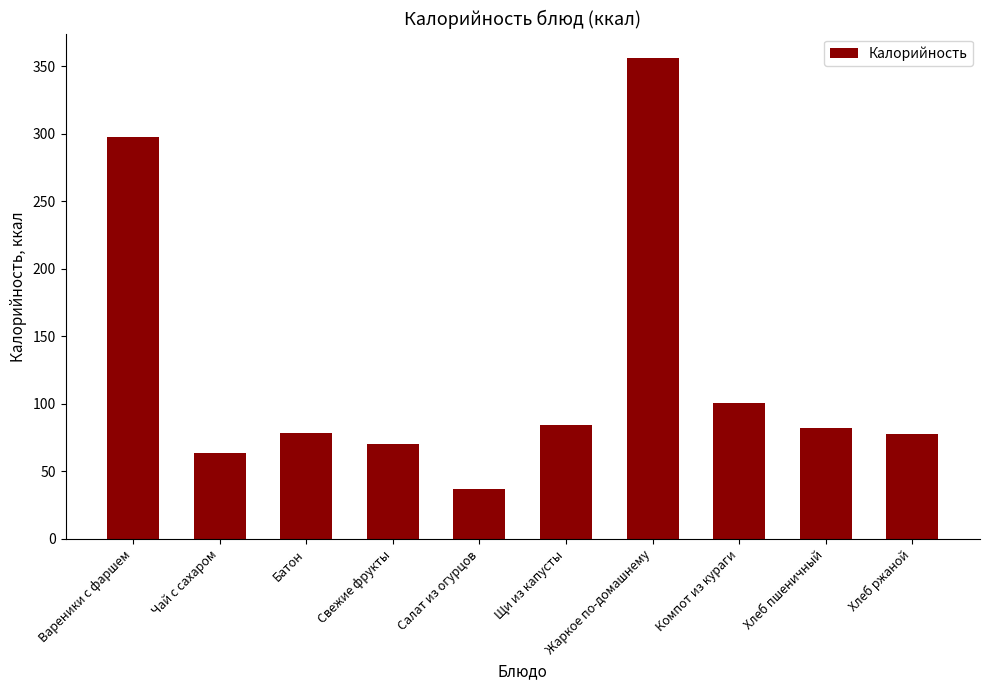

Which has a higher value, Свежие фрукты or Жаркое по-домашнему?

Жаркое по-домашнему